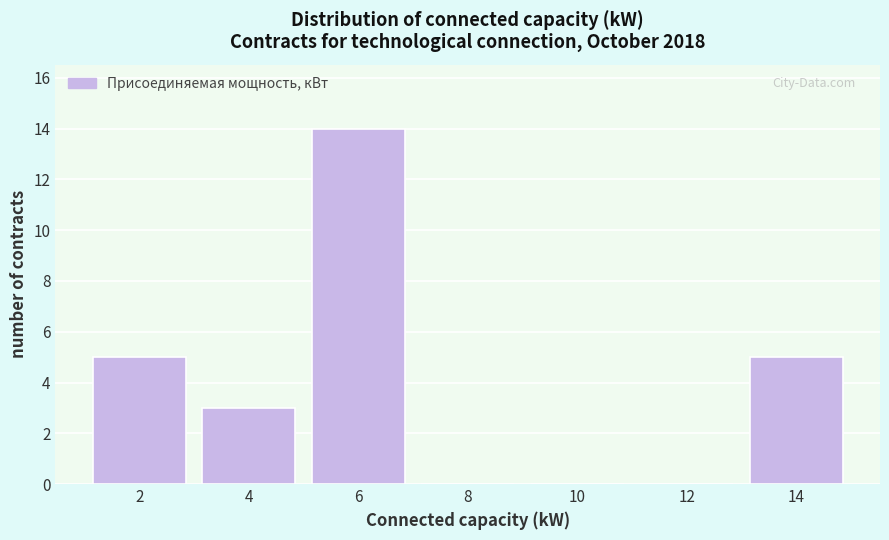

Reading left to right, what are all the values shown in this chart?

2=5	4=3	6=14	8=0	10=0	12=0	14=5